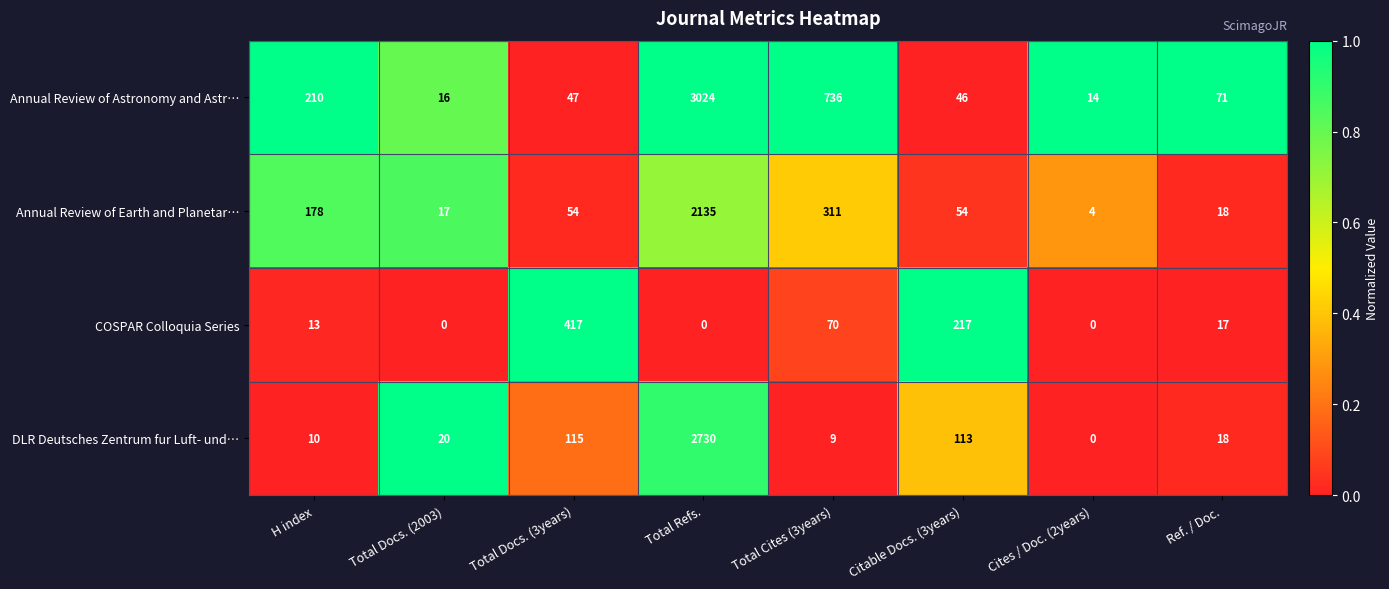

How many data points does each series have?

8